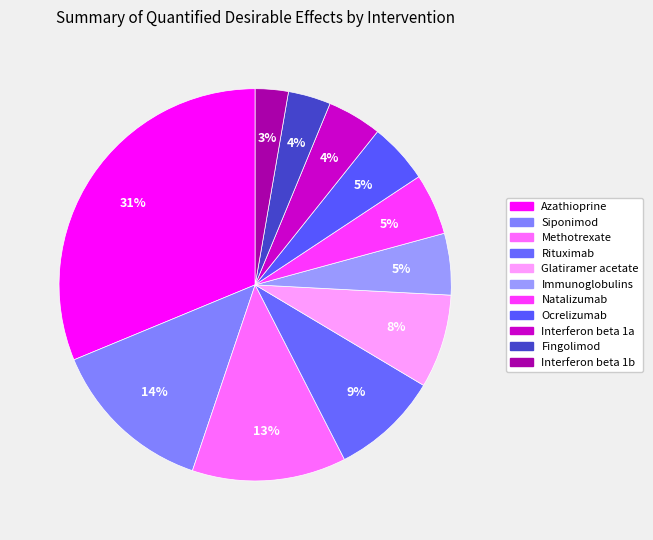

Rank the categories by value from highest to lowest.

Azathioprine, Siponimod, Methotrexate, Rituximab, Glatiramer acetate, Immunoglobulins, Natalizumab, Ocrelizumab, Interferon beta 1a, Fingolimod, Interferon beta 1b